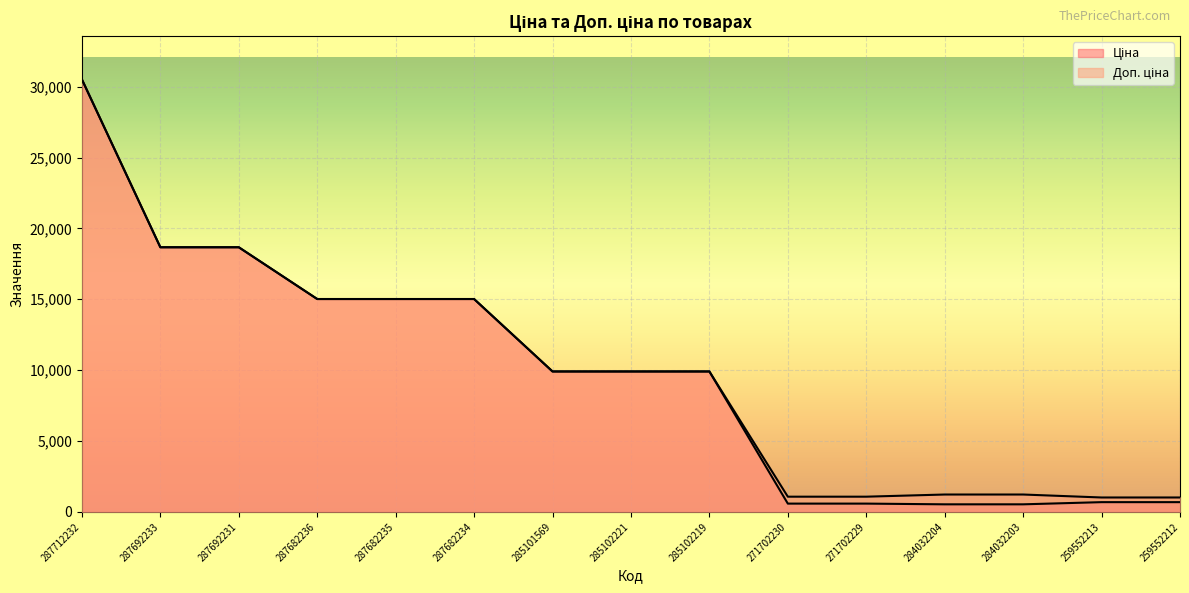

The value of Доп. ціна at 287682235 is 15019.2. True or false?

True